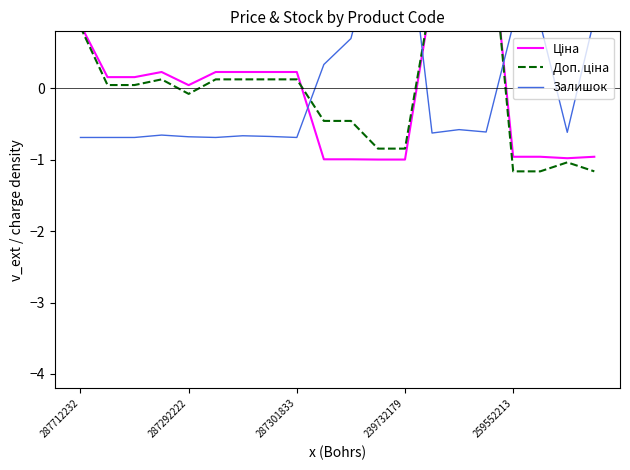

Between 287712232 and 5, which series saw the biggest shift?

Доп. ціна